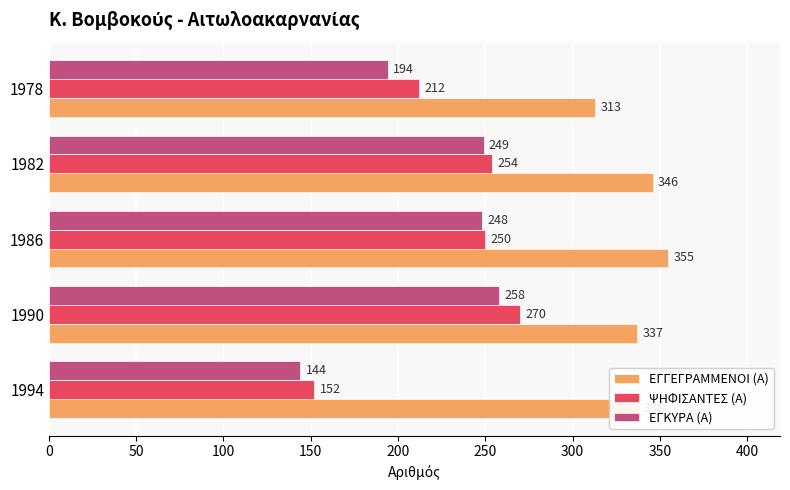

How many data points in ΨΗΦΙΣΑΝΤΕΣ (Α) are less than 250?

2